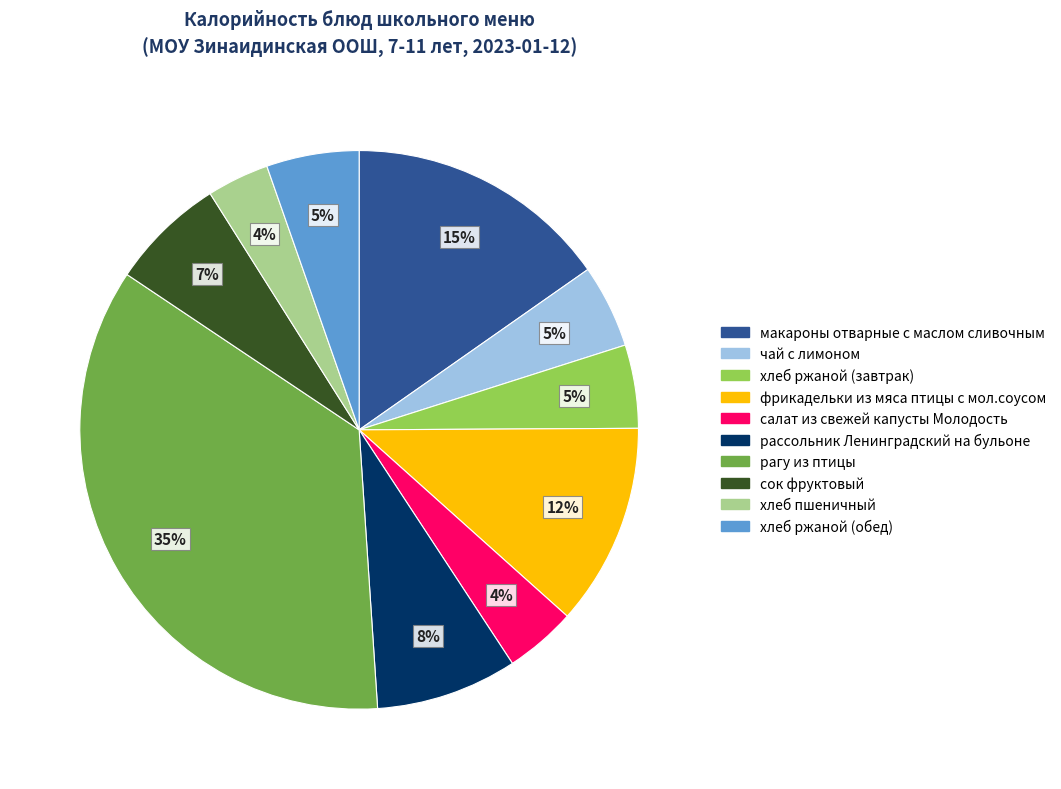

How many segments does this pie chart have?

10